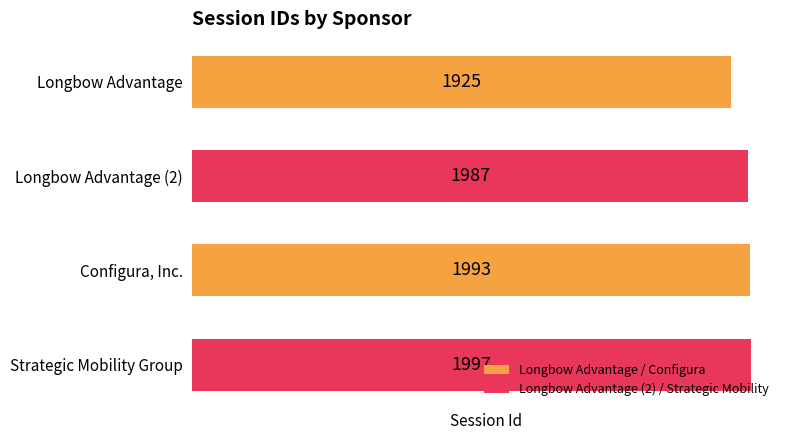

What is the sum of all values?

7902